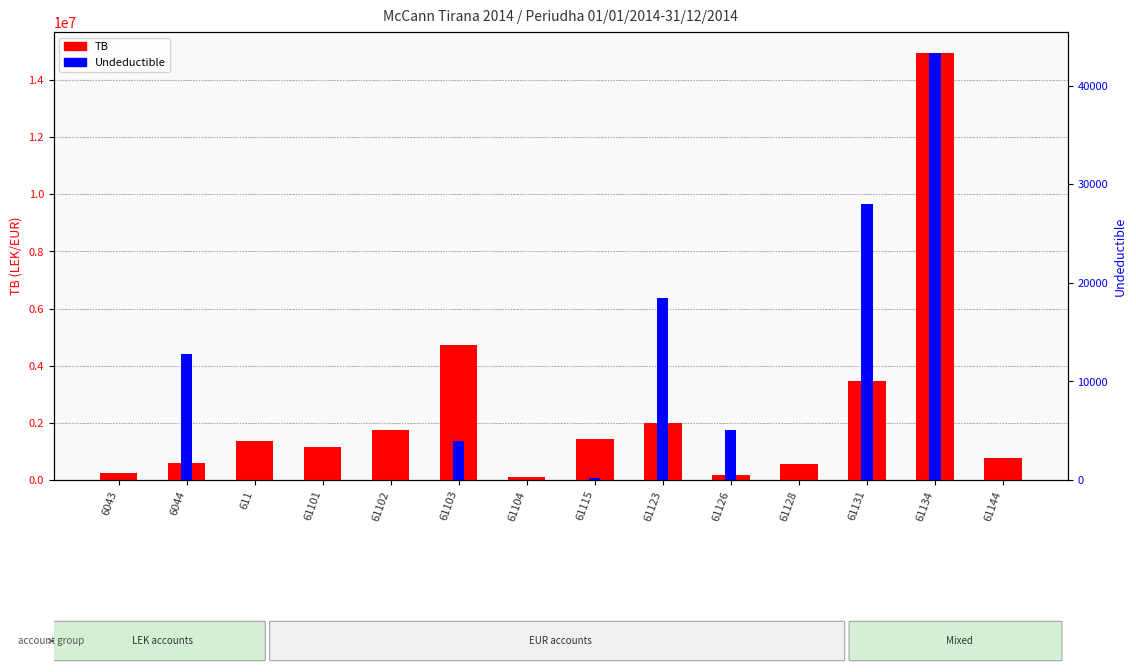

At which category does the chart reach its peak across all series?

61134